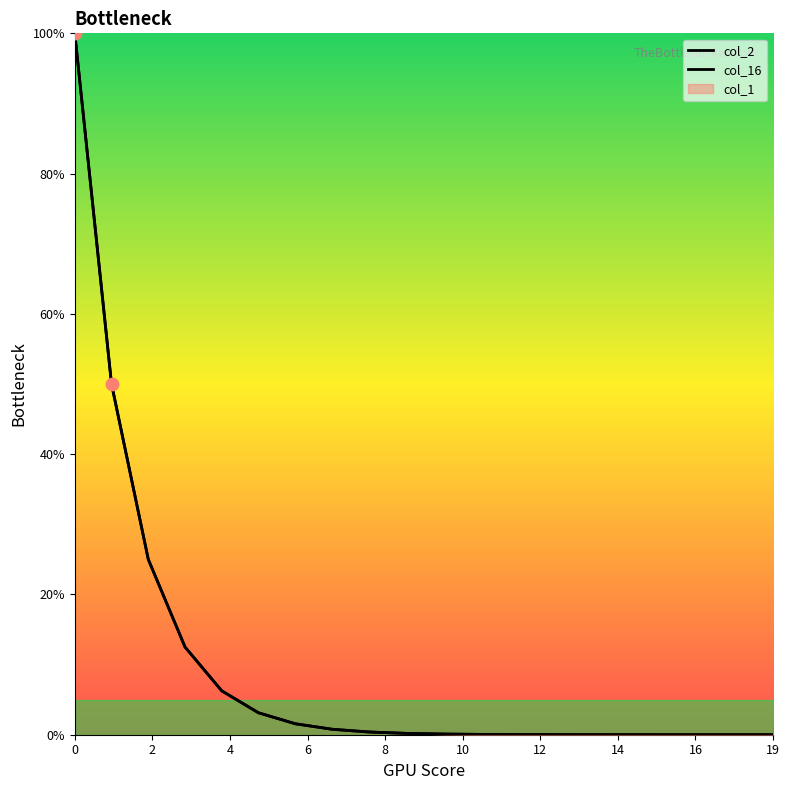

Is the value of col_16 at 0 greater than the value of col_2 at 16?

Yes